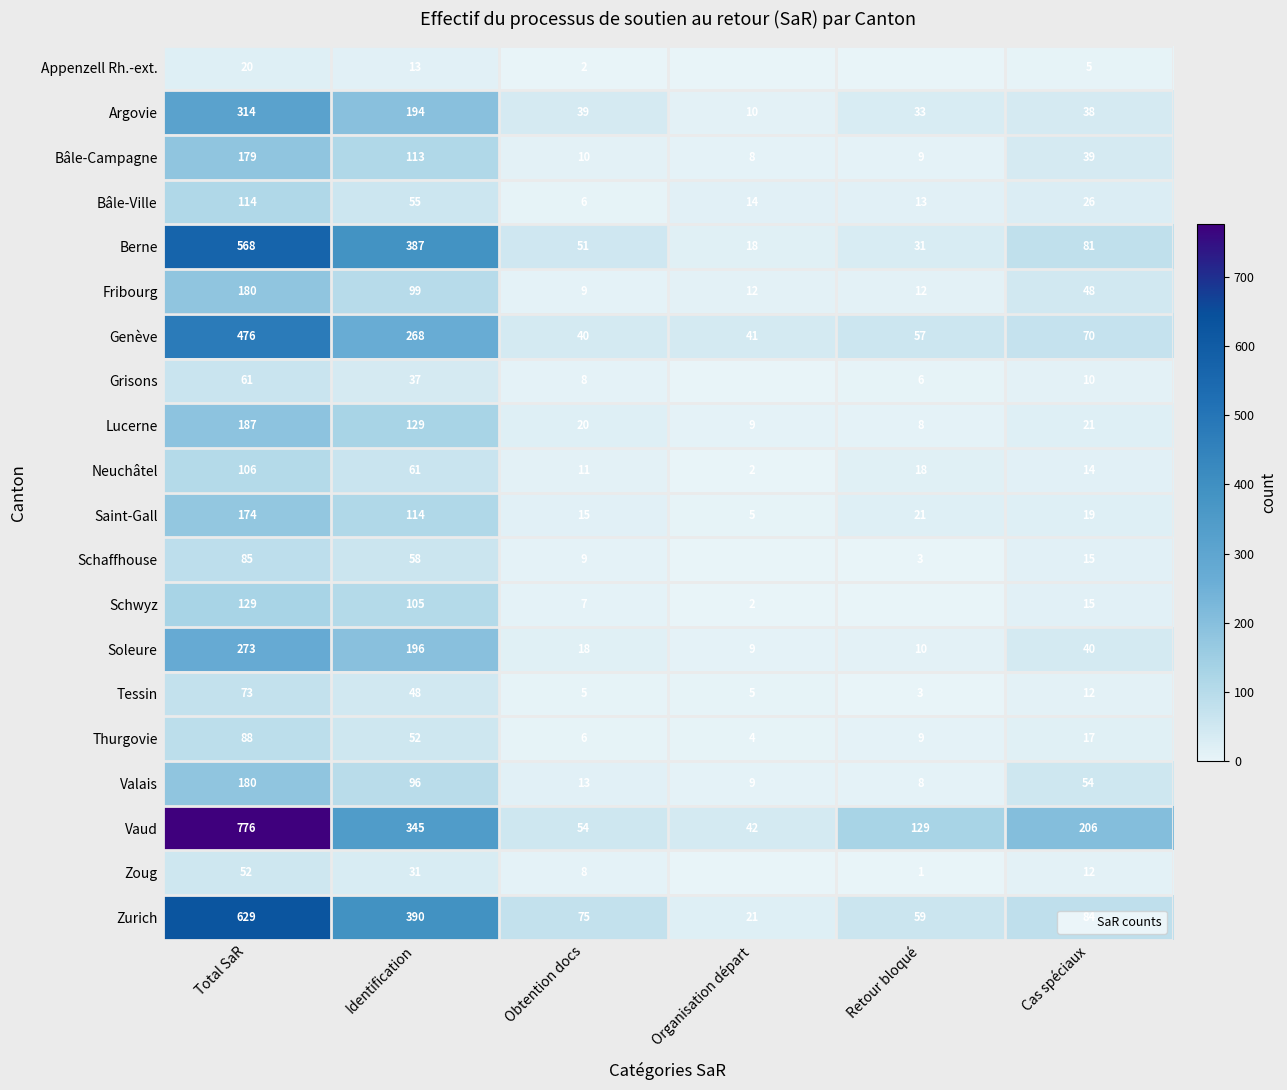

Rank the series at Obtention docs from lowest to highest value.

Appenzell Rh.-ext., Tessin, Bâle-Ville, Thurgovie, Schwyz, Grisons, Zoug, Fribourg, Schaffhouse, Bâle-Campagne, Neuchâtel, Valais, Saint-Gall, Soleure, Lucerne, Argovie, Genève, Berne, Vaud, Zurich